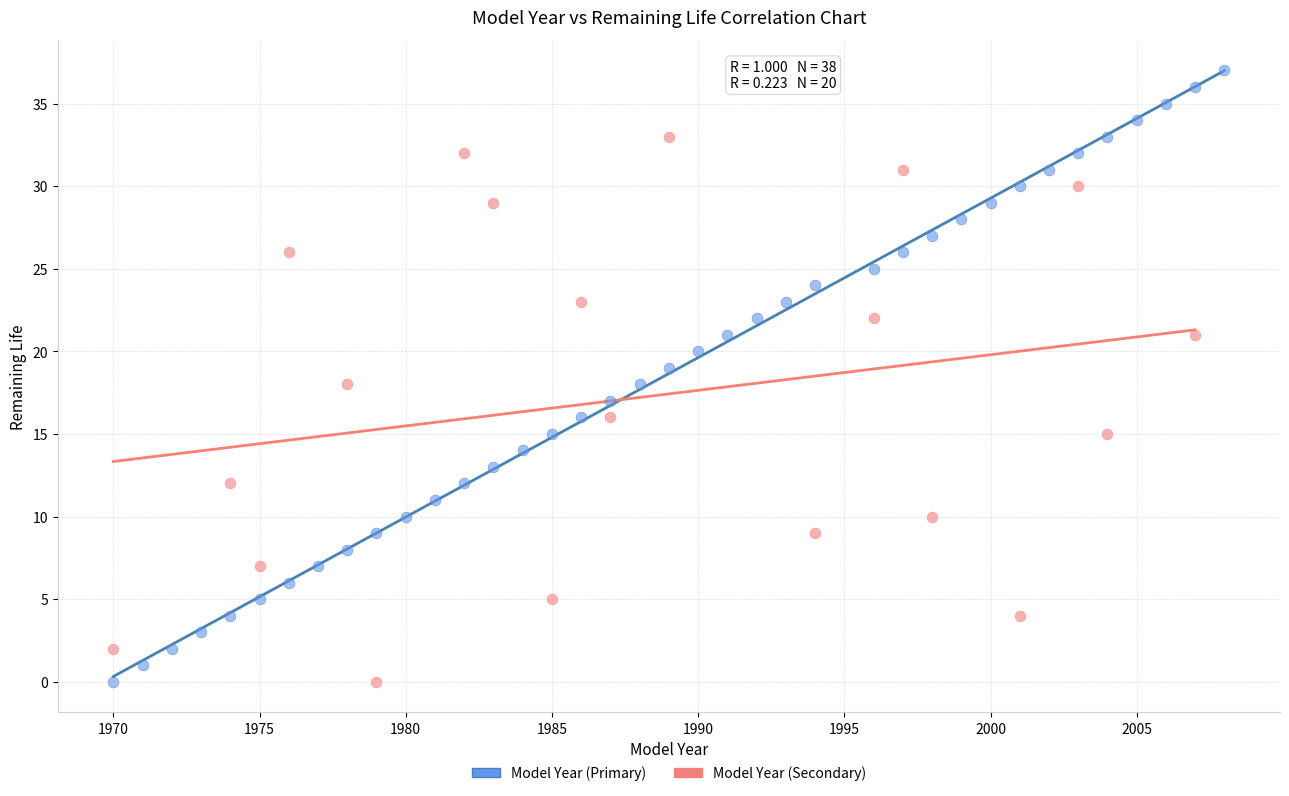

Which series contains the highest Y value?

Model Year (Primary)